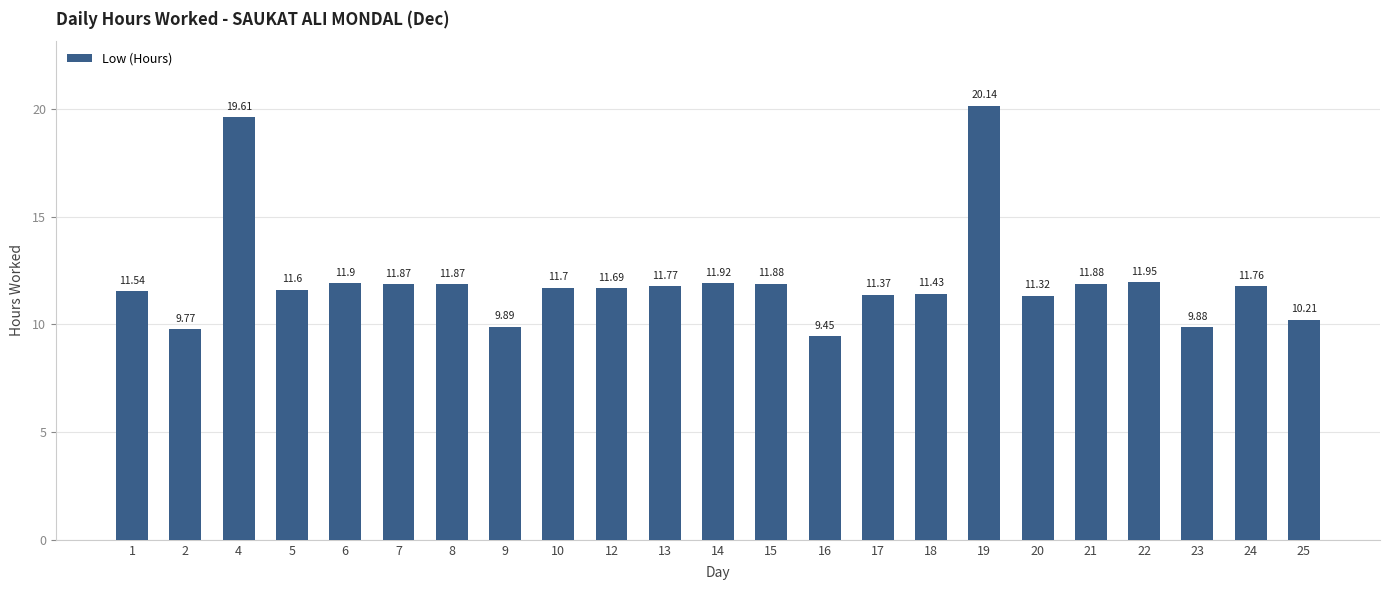

What is the difference between the second highest and second lowest values?

9.8